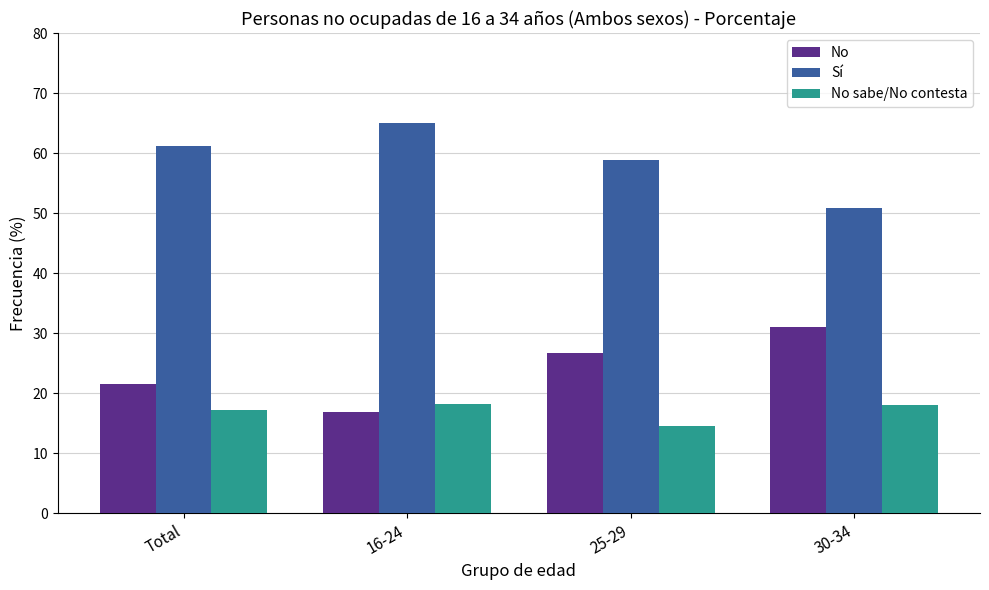

What are all the series names shown in the legend?

No, Sí, No sabe/No contesta